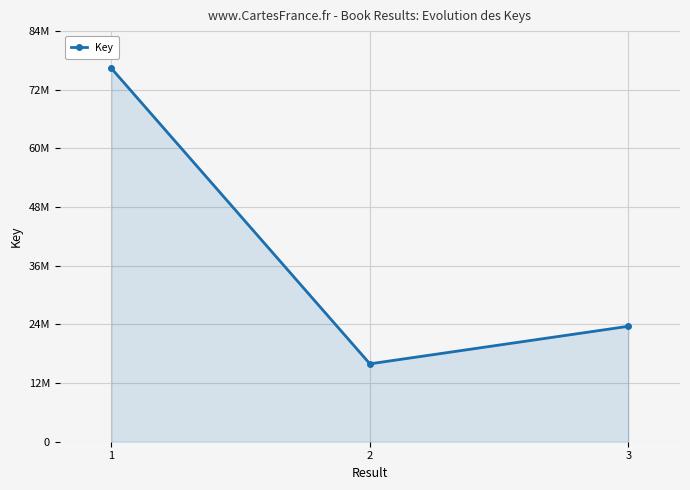

Does the chart have visible grid lines?

Yes